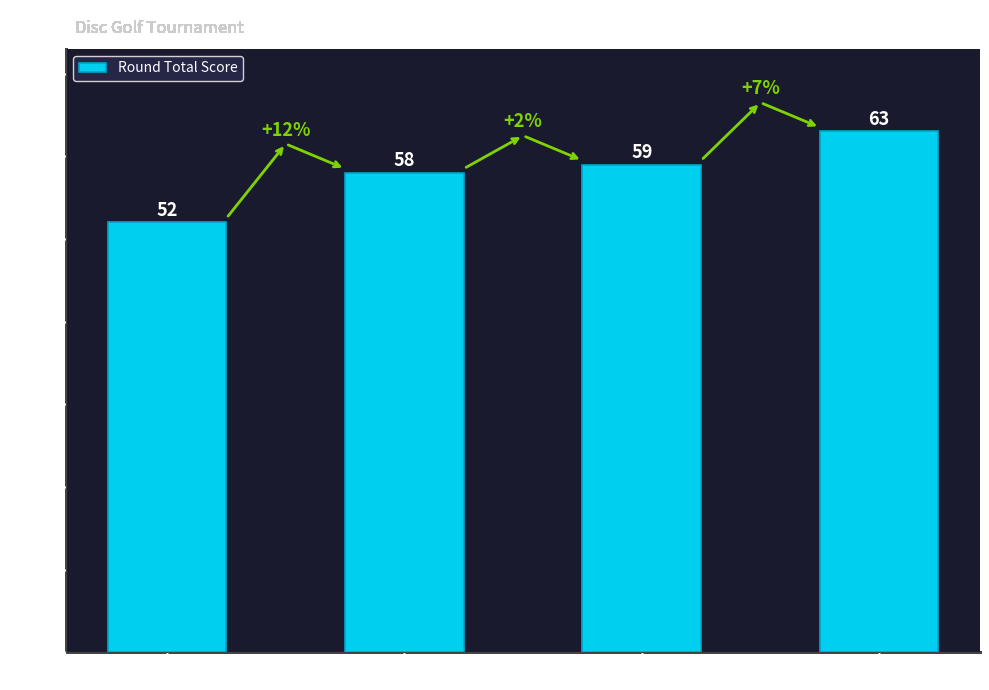

What is the label of the 2nd bar from the right?

Sam Powell